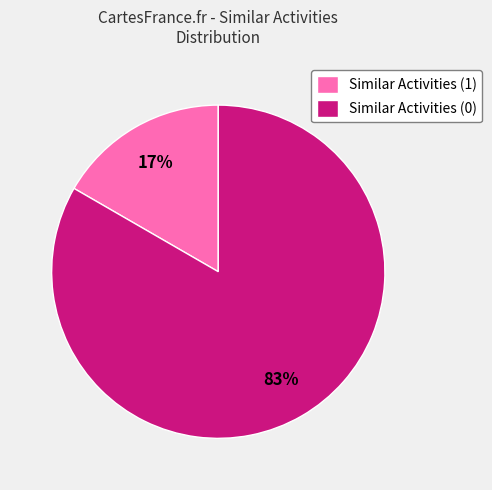

Which slice is the largest?

Similar Activities (0)